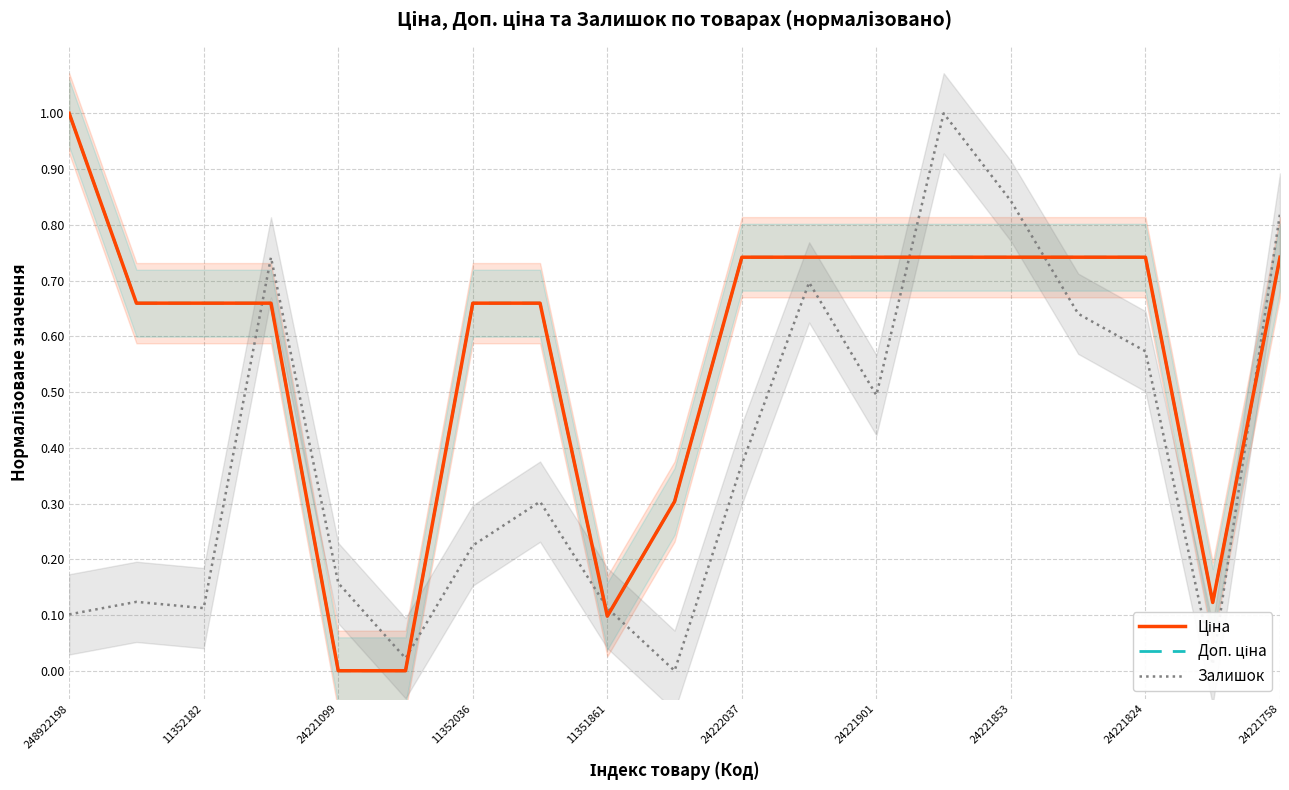

Reading left to right, what are all the values shown in this chart?

Ціна: 1.0	0.7	0.7	0.7	0.0	0.0	0.7	0.7	0.1	0.3	0.7	0.7	0.7	0.7	0.7	0.7	0.7	0.1	0.7
Доп. ціна: 1.0	0.7	0.7	0.7	0.0	0.0	0.7	0.7	0.1	0.3	0.7	0.7	0.7	0.7	0.7	0.7	0.7	0.1	0.7
Залишок: 0.1	0.1	0.1	0.7	0.2	0.0	0.2	0.3	0.1	0.0	0.4	0.7	0.5	1.0	0.8	0.6	0.6	0.0	0.8